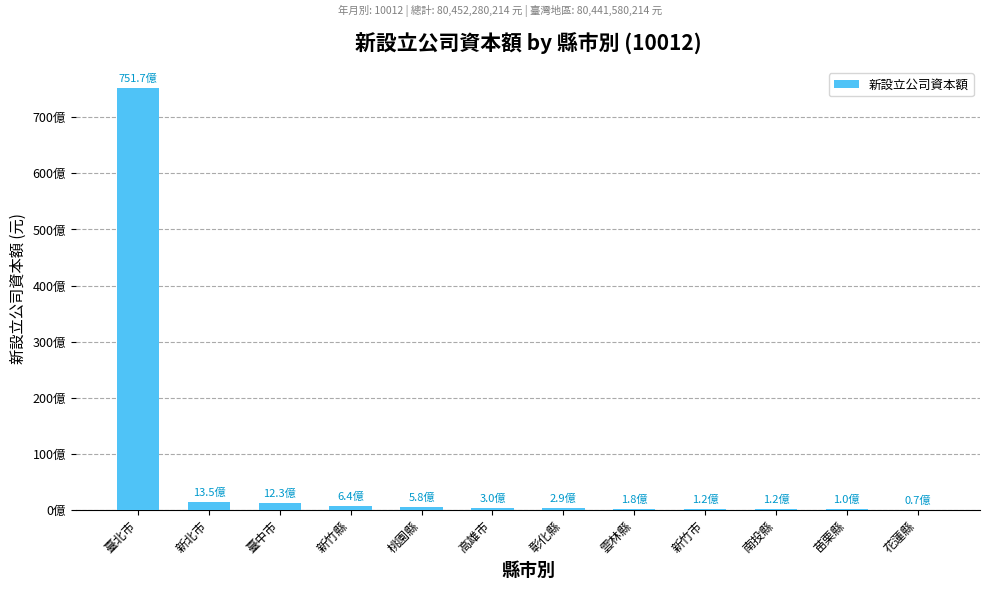

At which category does the chart reach its minimum across all series?

花蓮縣